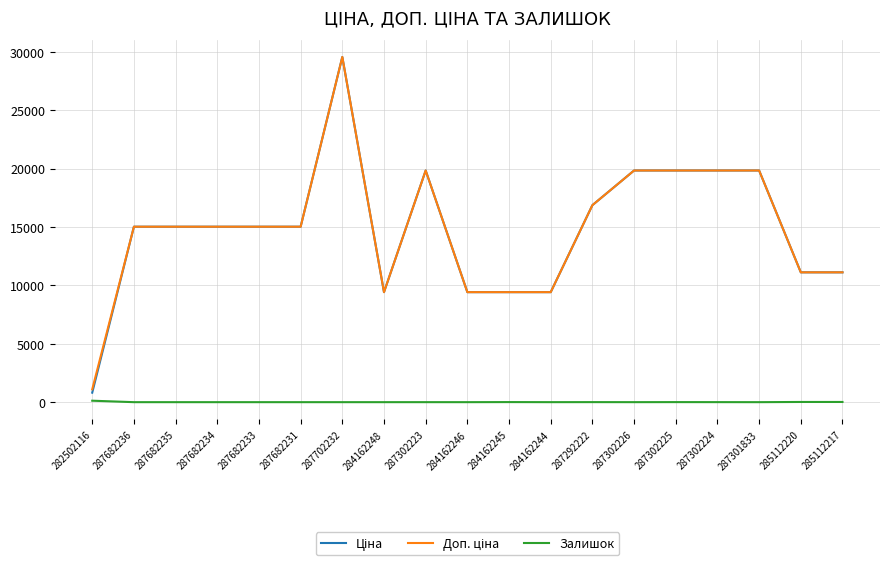

What is the maximum value shown in the chart?

29548.9